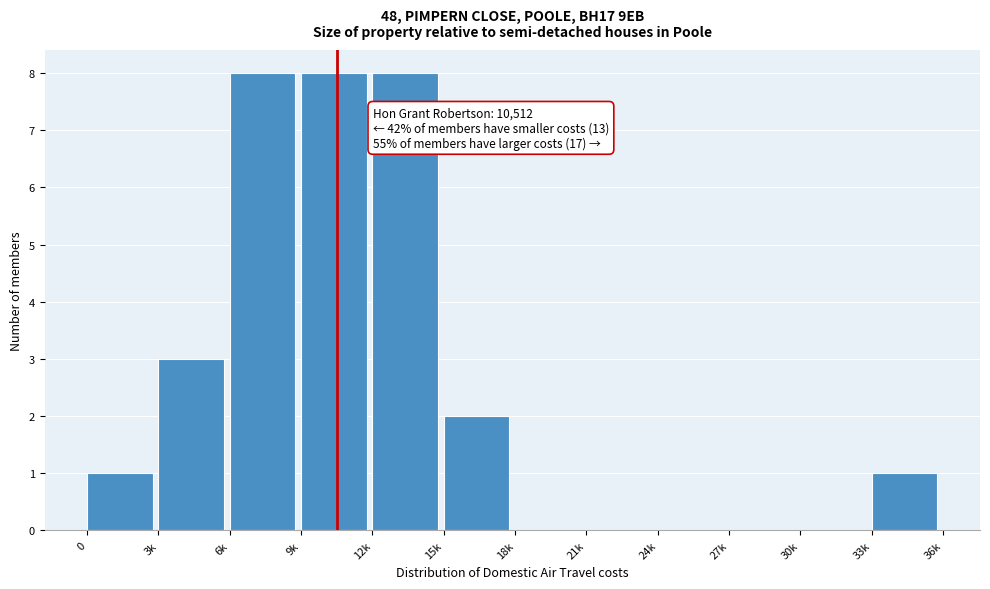

Reading left to right, list all the values displayed in this chart.

0=1	3k=3	6k=8	9k=8	12k=8	15k=2	18k=0	21k=0	24k=0	27k=0	30k=0	33k=1